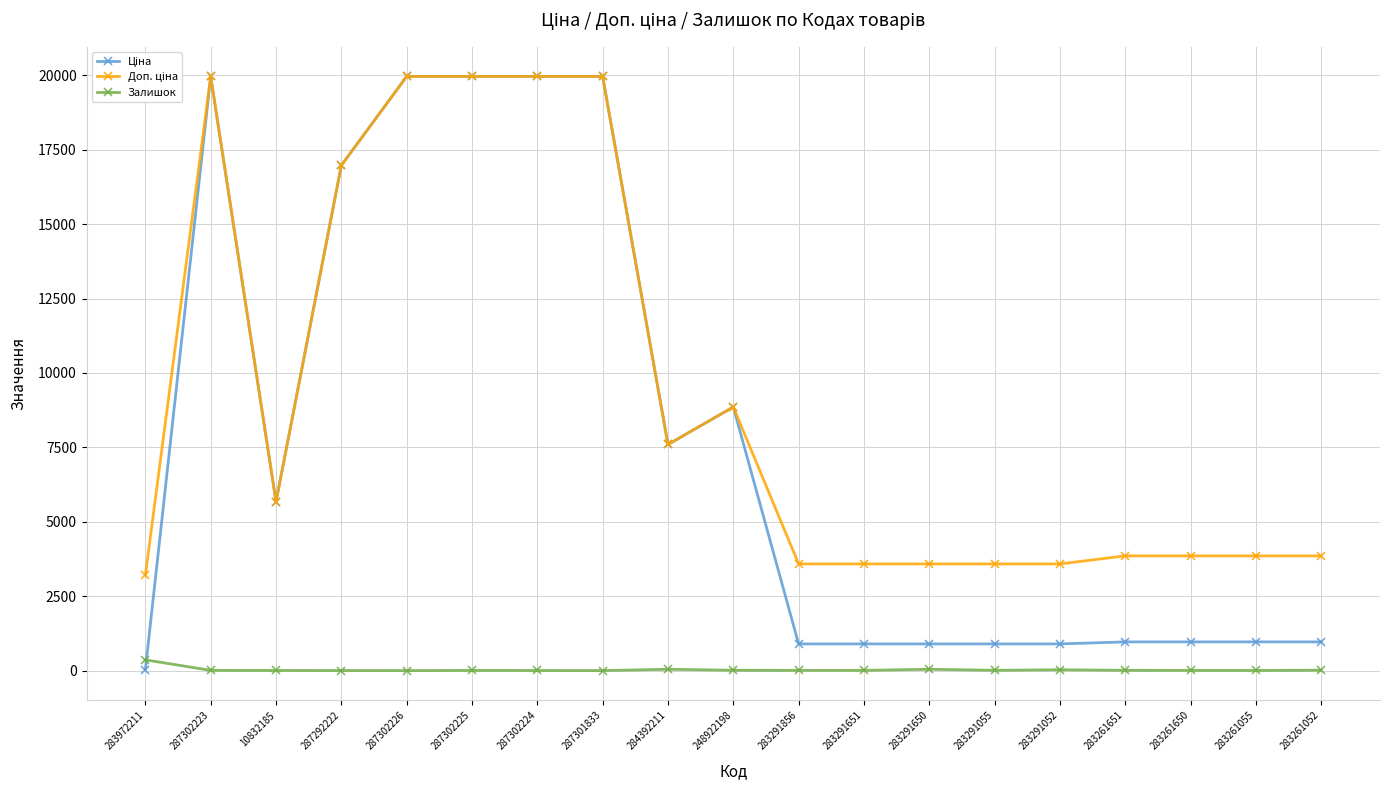

What is the approximate value of Залишок at 283261651?

9.0